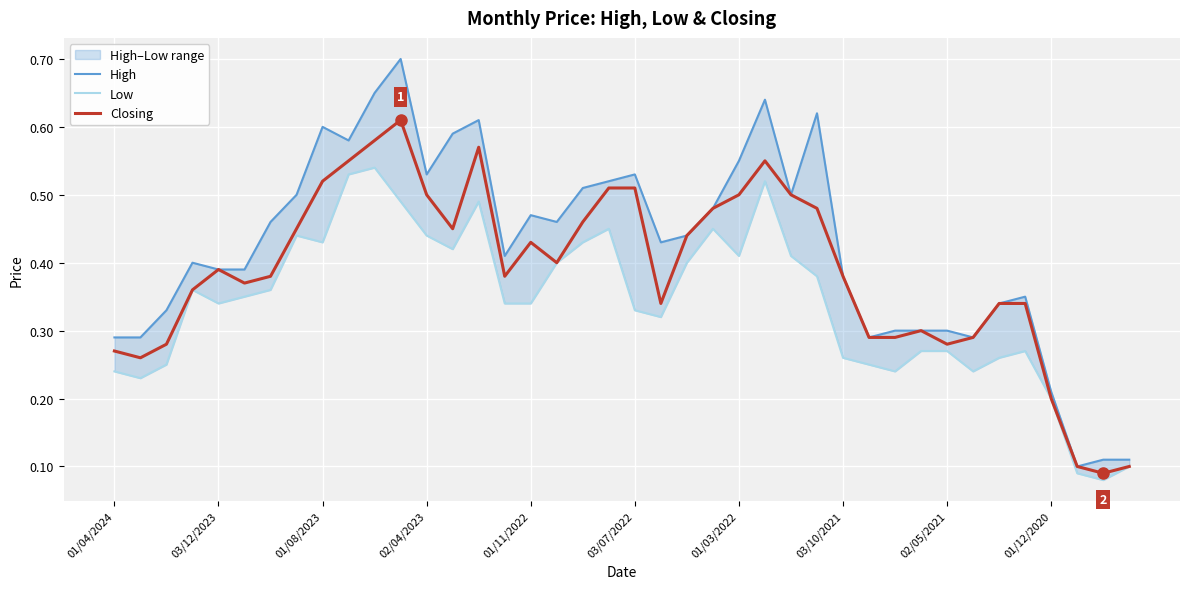

Where is the first local maximum for Closing?

03/12/2023